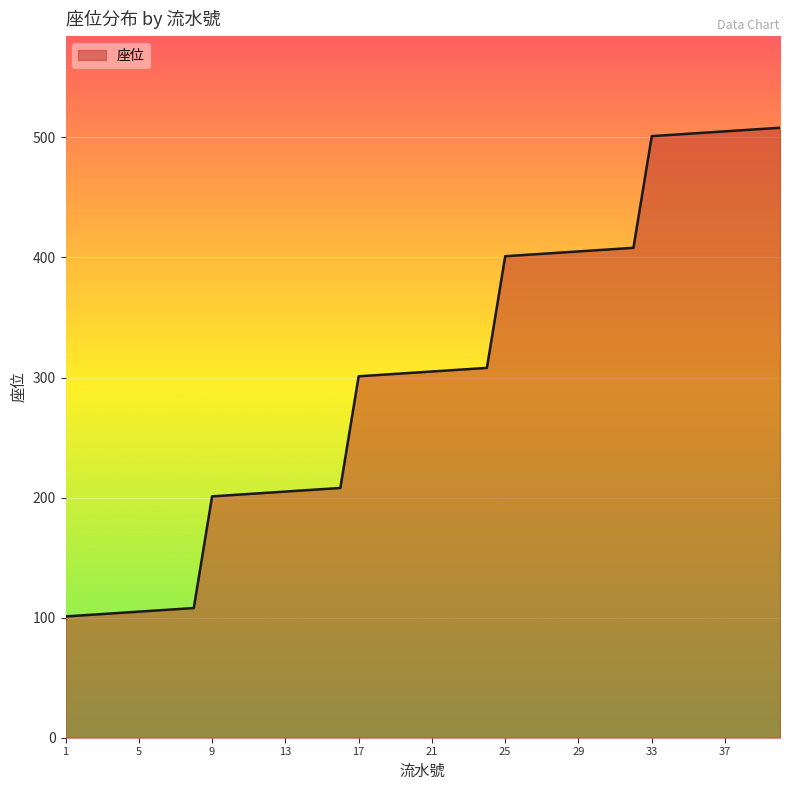

What is the greatest value displayed?

508